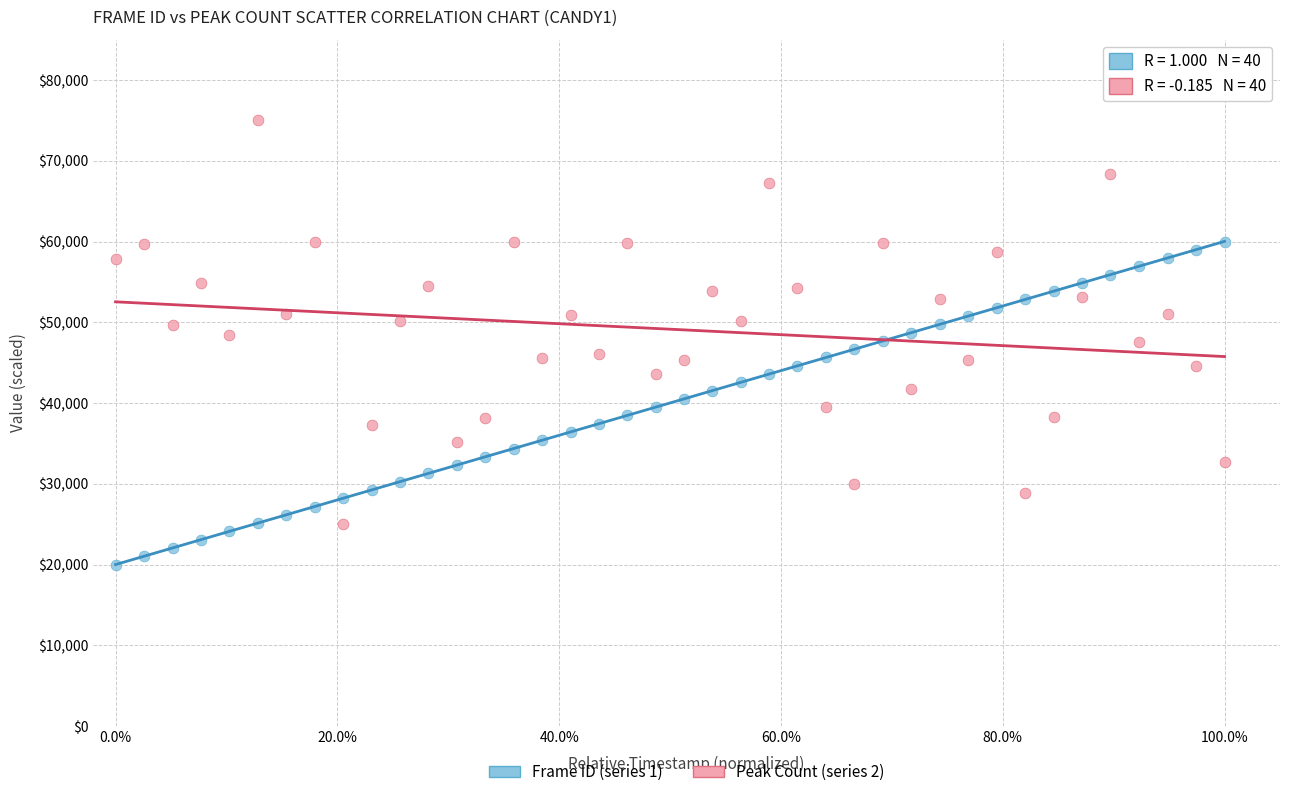

What are all the series names shown in the legend?

Frame ID (series 1), Peak Count (series 2)